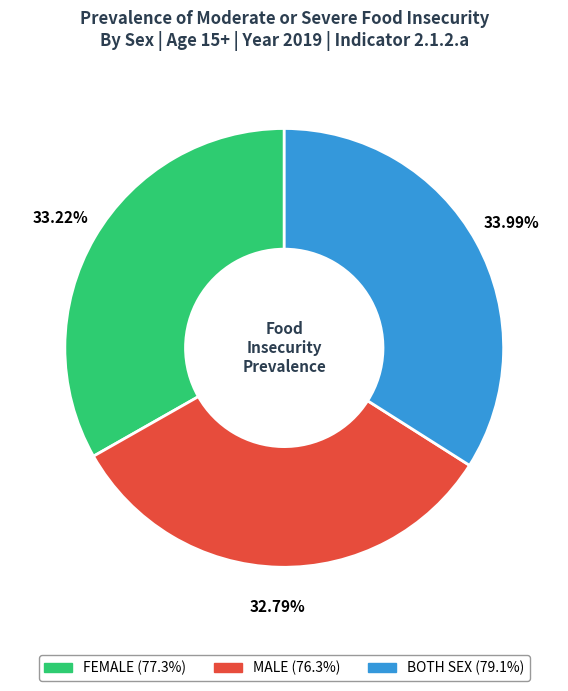

How many segments does this pie chart have?

3